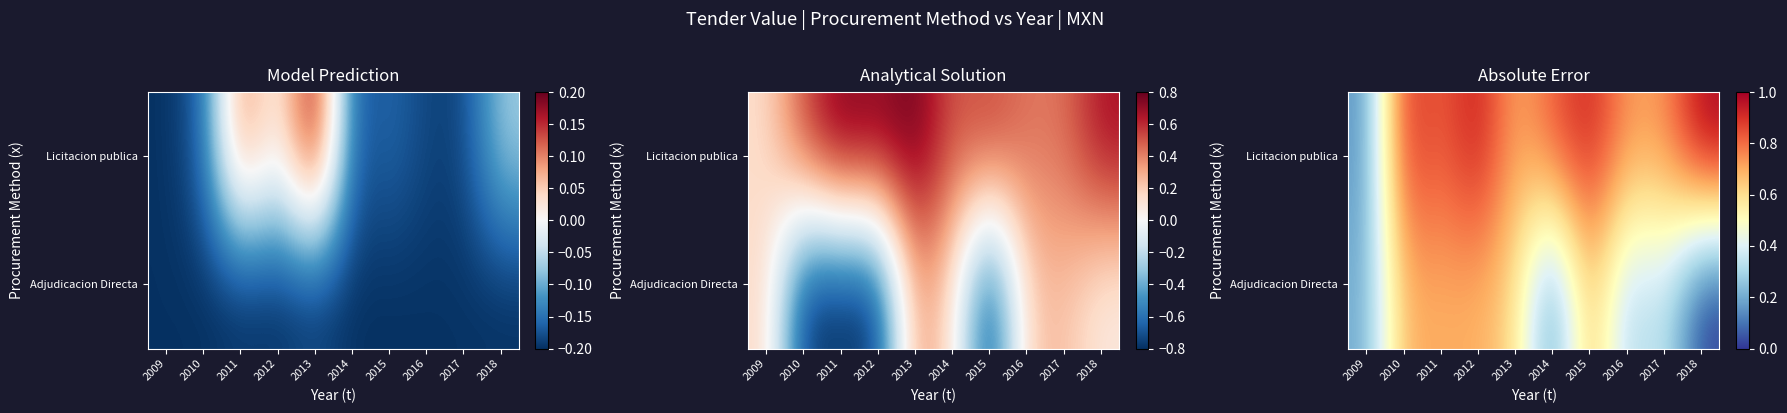

True or false: Licitacion publica has a value of 0.5 at 2011.

False